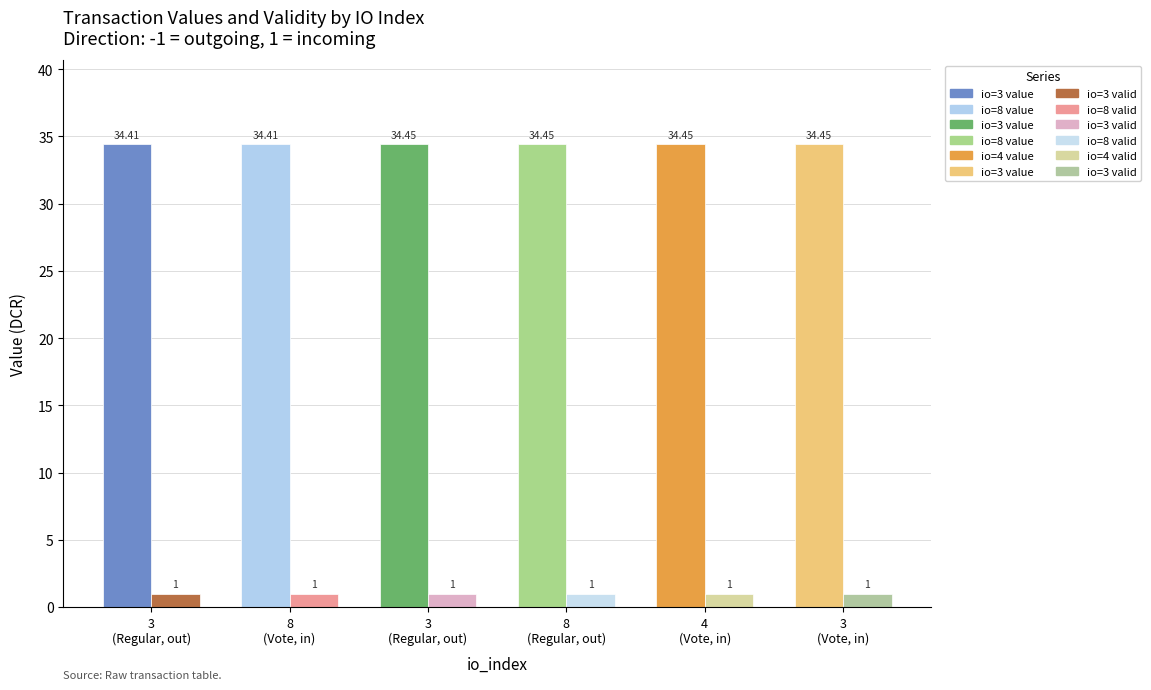

What is the difference between the highest and lowest values at 3?

33.4